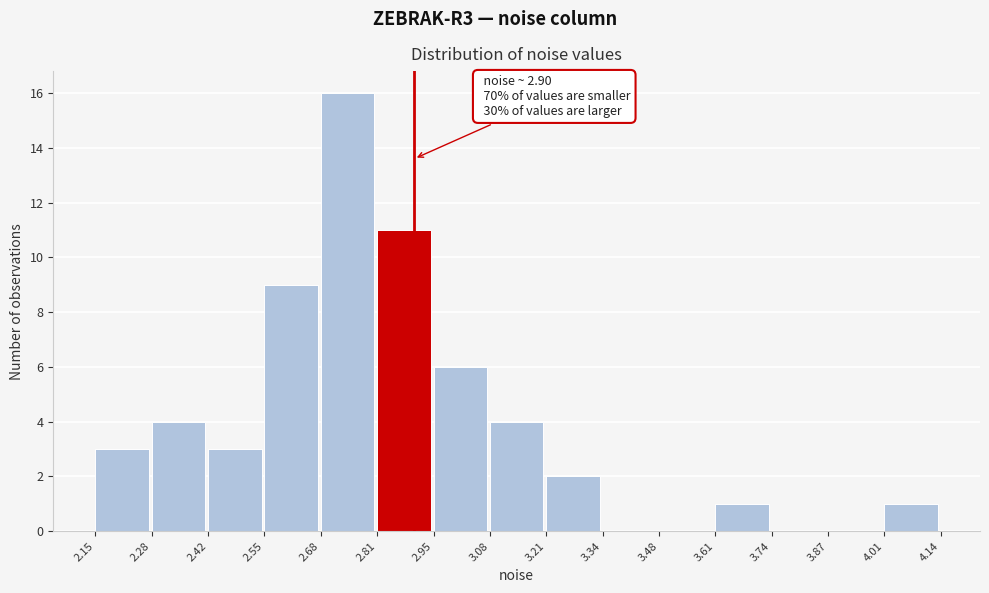

Which range on the x-axis has the tallest bar?

2.68 to 2.81